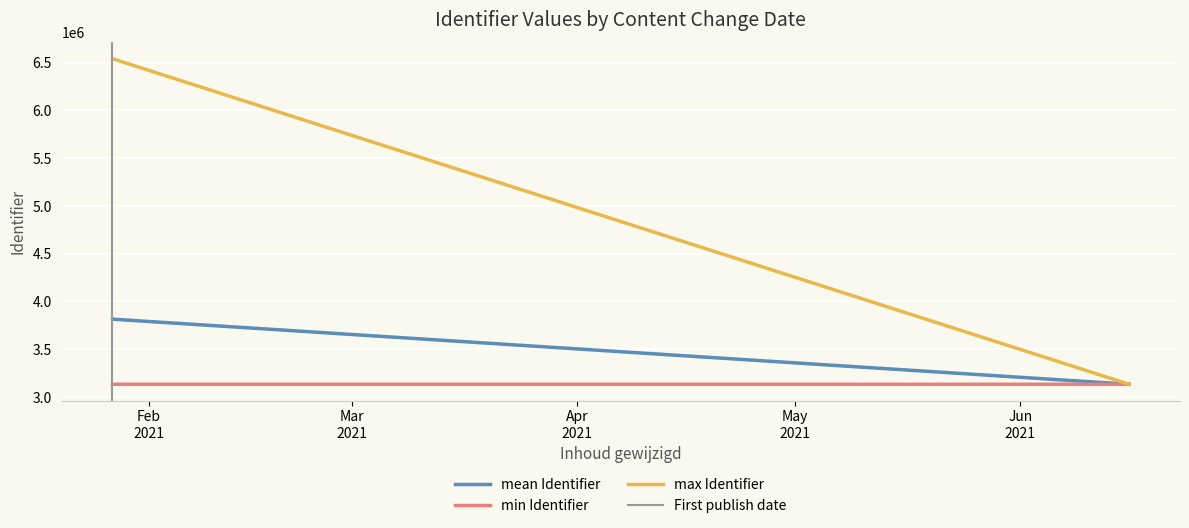

Between Feb
2021 and Mar
2021, which series saw the biggest shift?

max Identifier